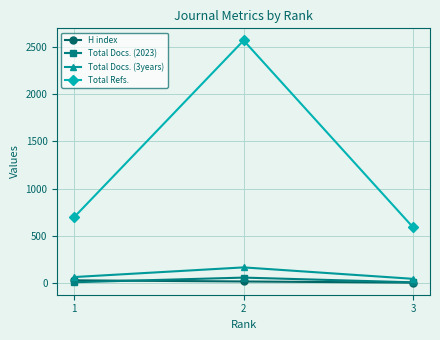

How many values in the Total Docs. (2023) series are below 11?

1